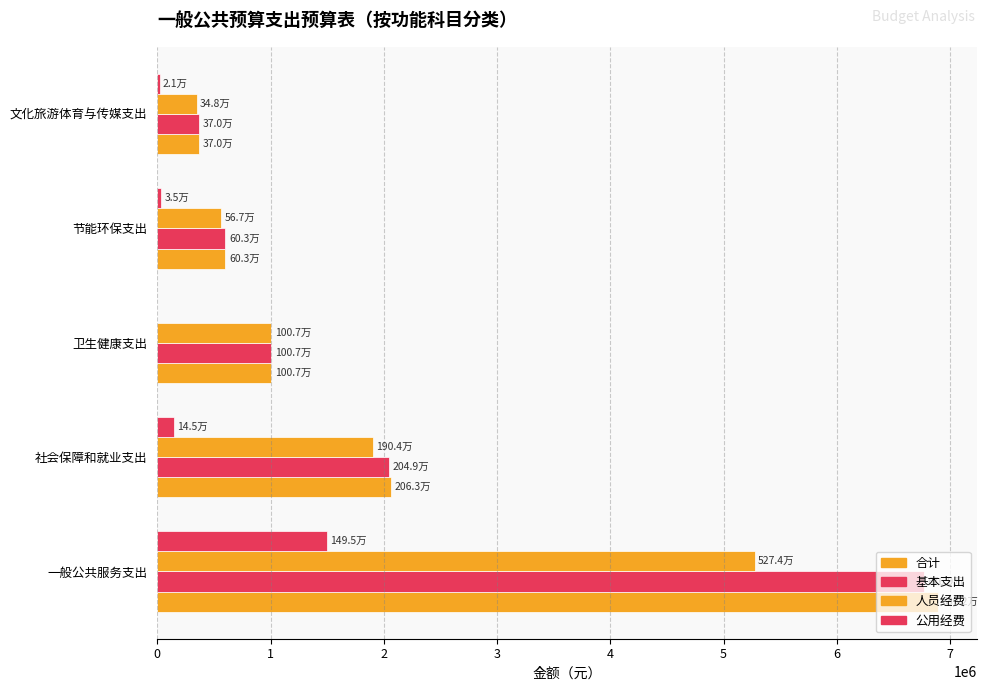

Count the number of categories in the chart.

5